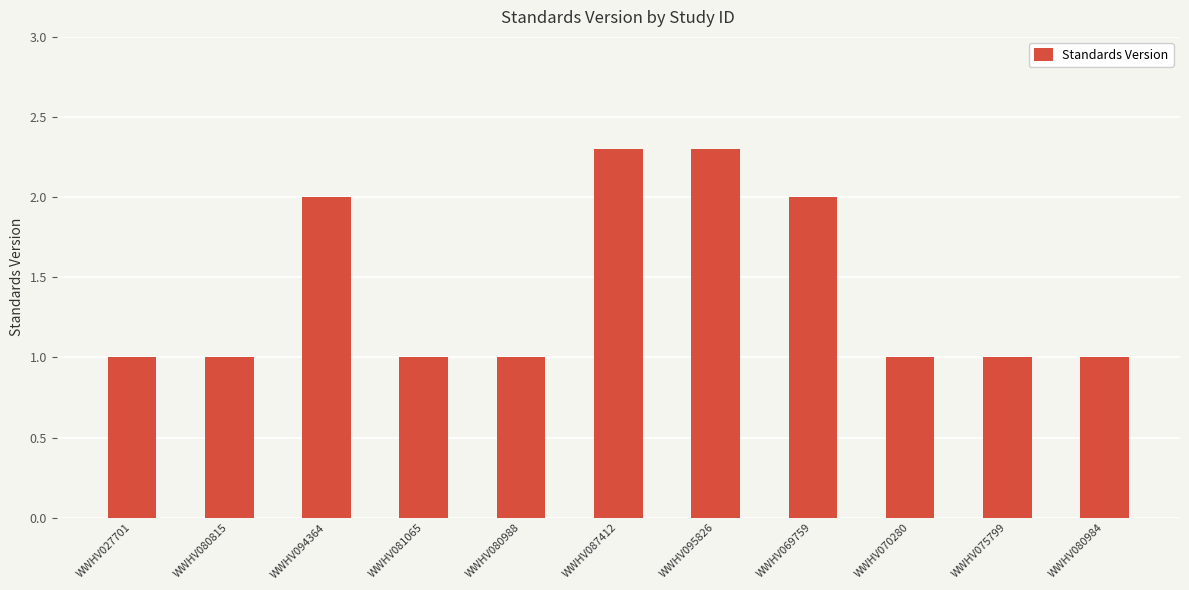

Reading right to left, transcribe all the data shown in this chart.

1.0	1.0	1.0	2.0	2.3	2.3	1.0	1.0	2.0	1.0	1.0